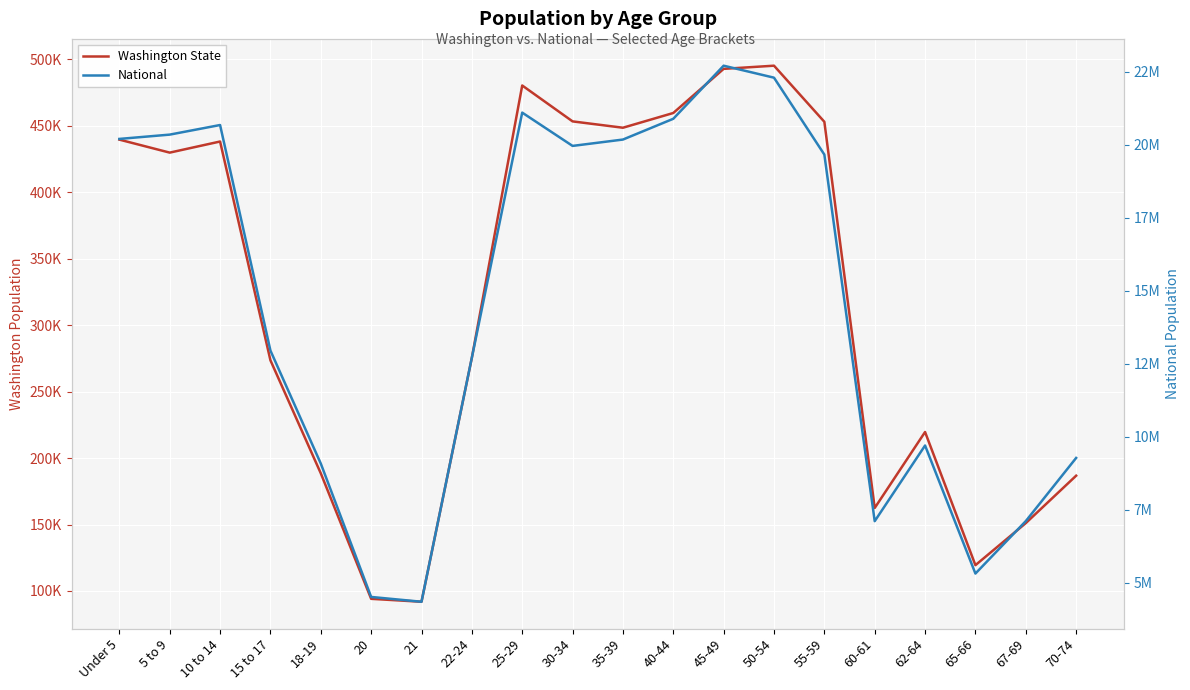

What is the label of the 1st point from the right?

70-74